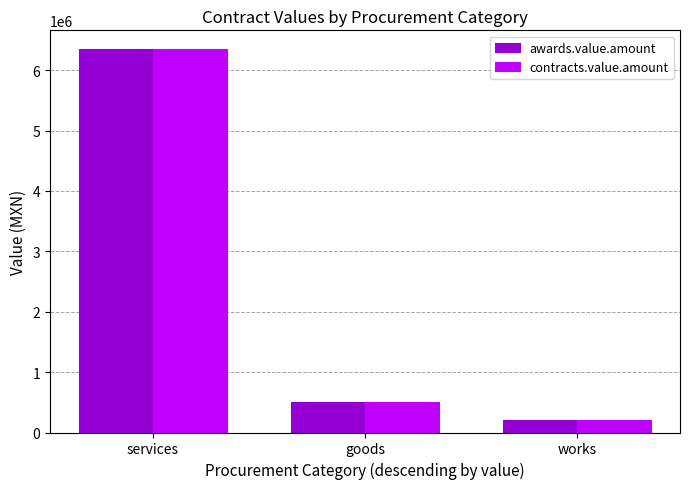

What is the label of the 2nd bar from the right?

goods